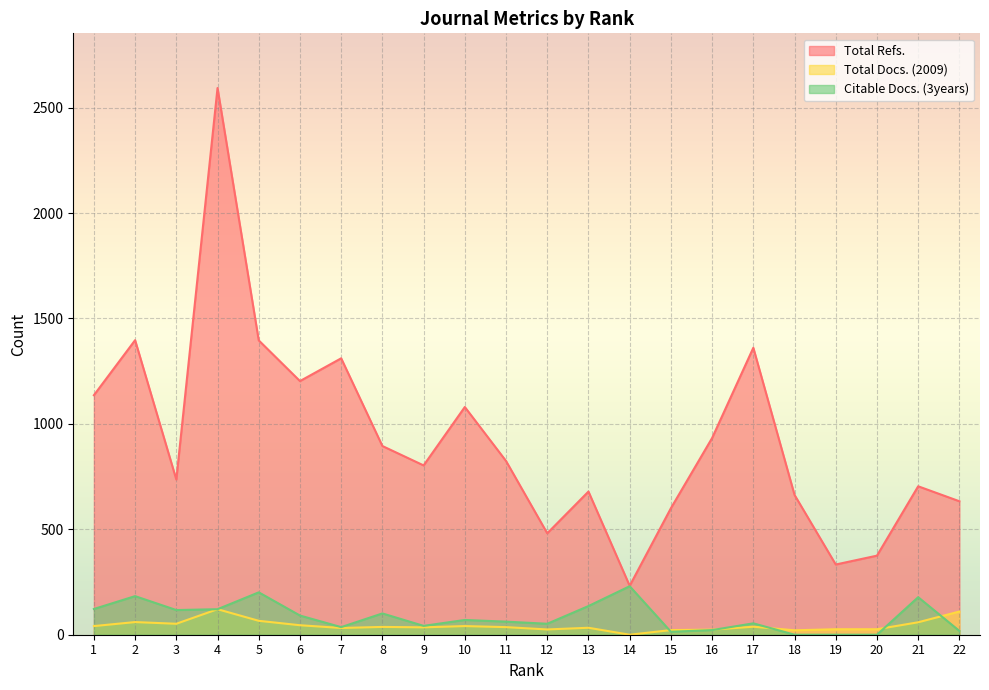

Which category has the highest value in the Citable Docs. (3years) series?

14